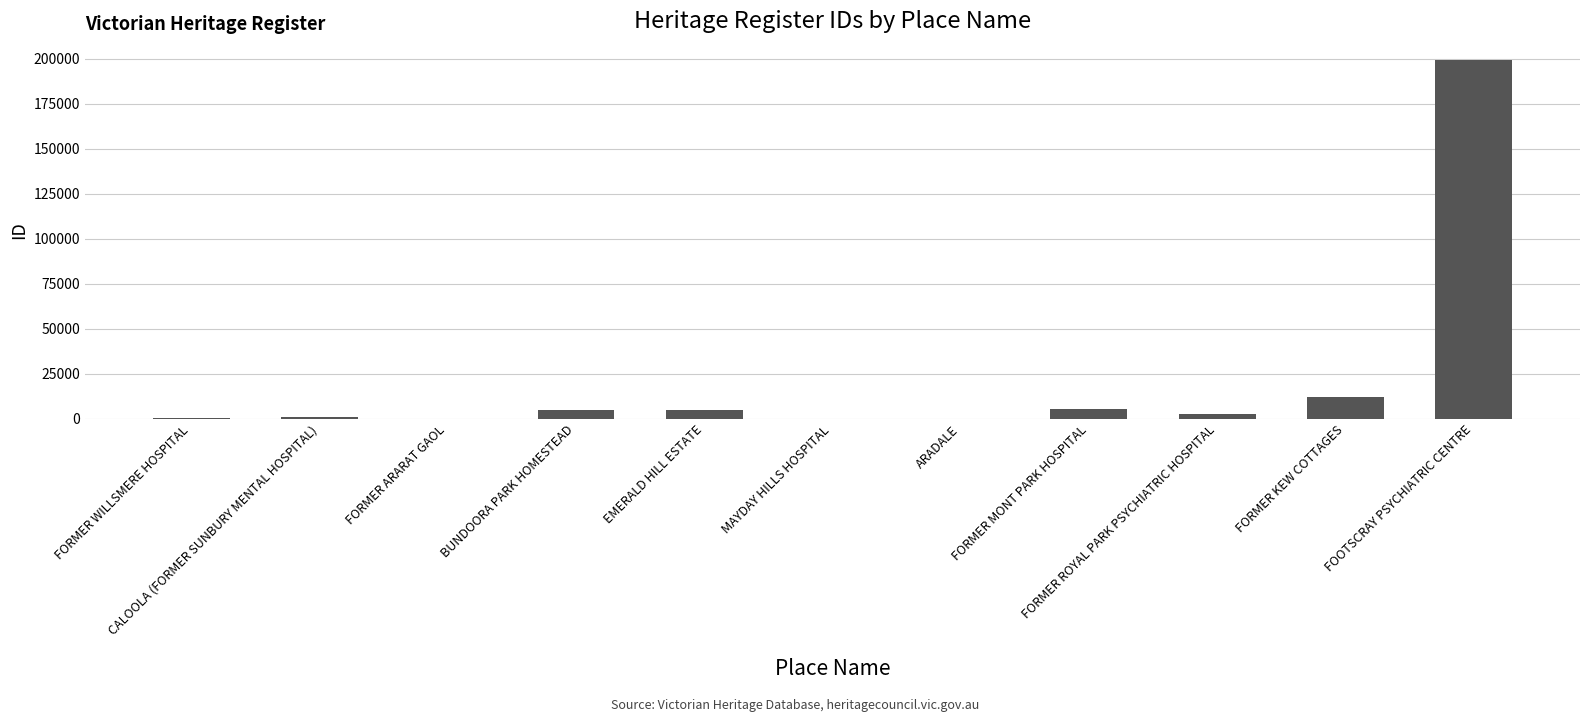

Are the bars horizontal?

No